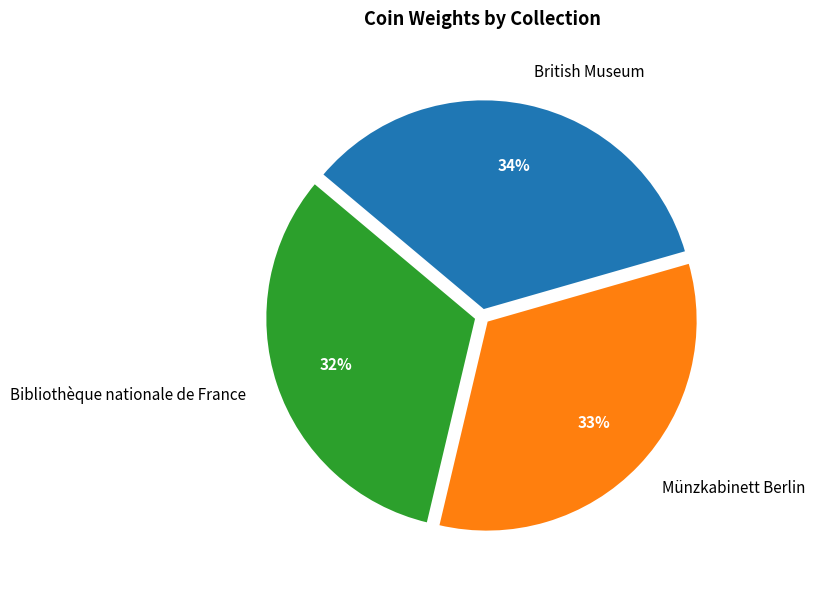

Count the number of slices in the pie.

3